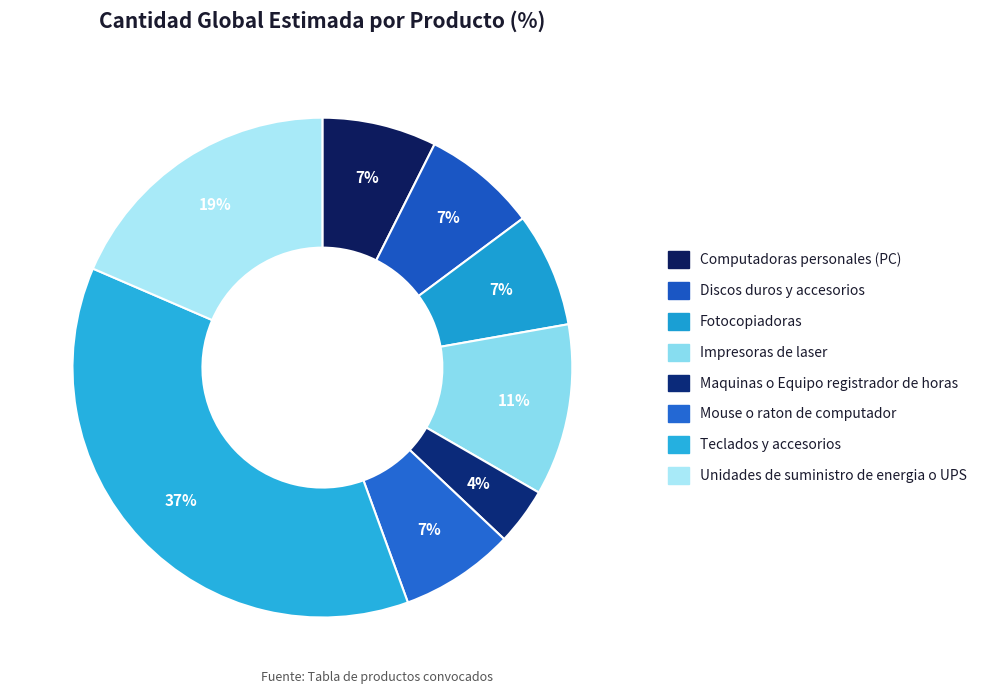

Is it true that Teclados y accesorios is 29% of the pie?

False